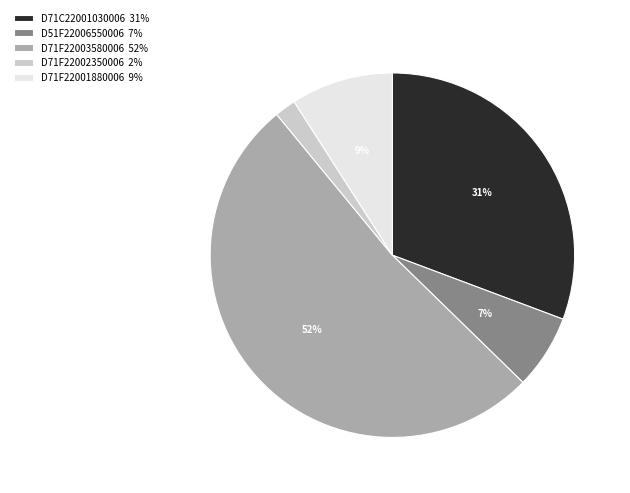

Is the sum of D71F22003580006 52% and D51F22006550006 7% greater than half?

Yes